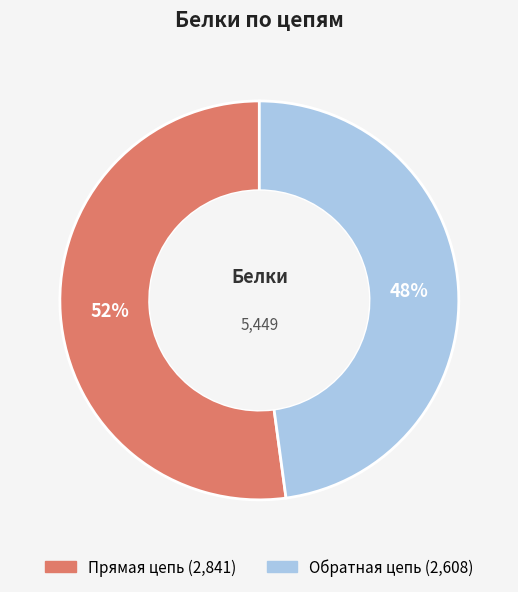

What is the ratio of the value at Обратная цепь to the value at Прямая цепь?

0.9